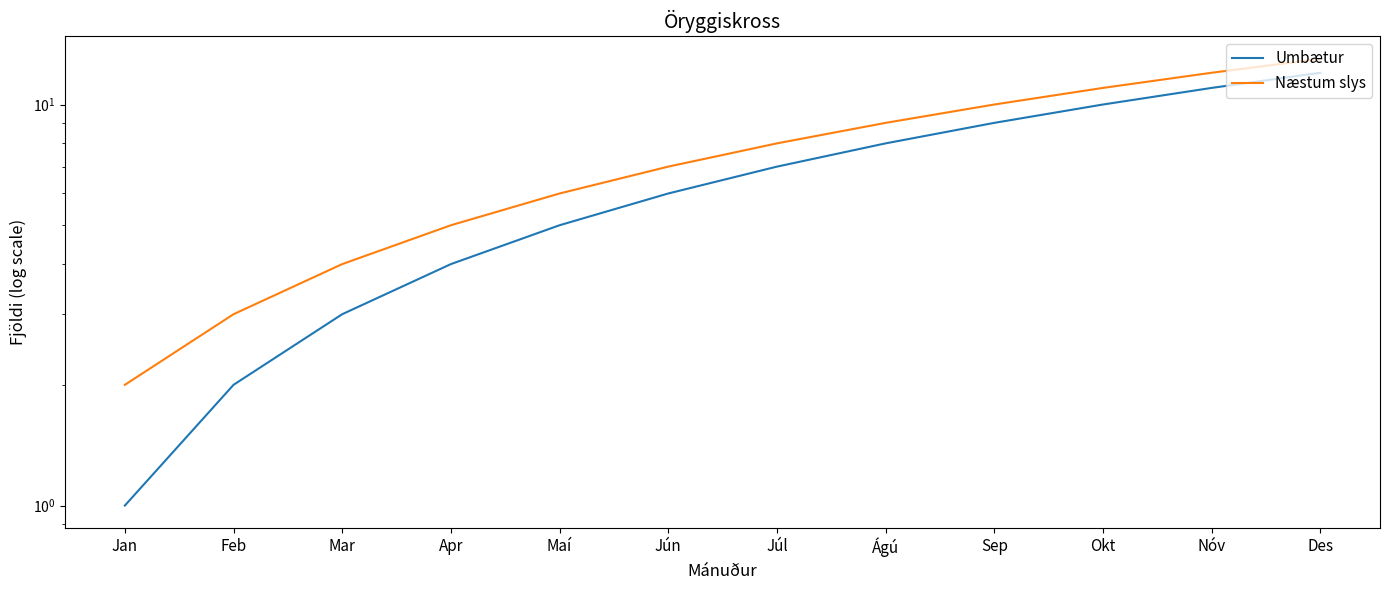

What is the difference between the maximum and minimum values in the Næstum slys series?

11